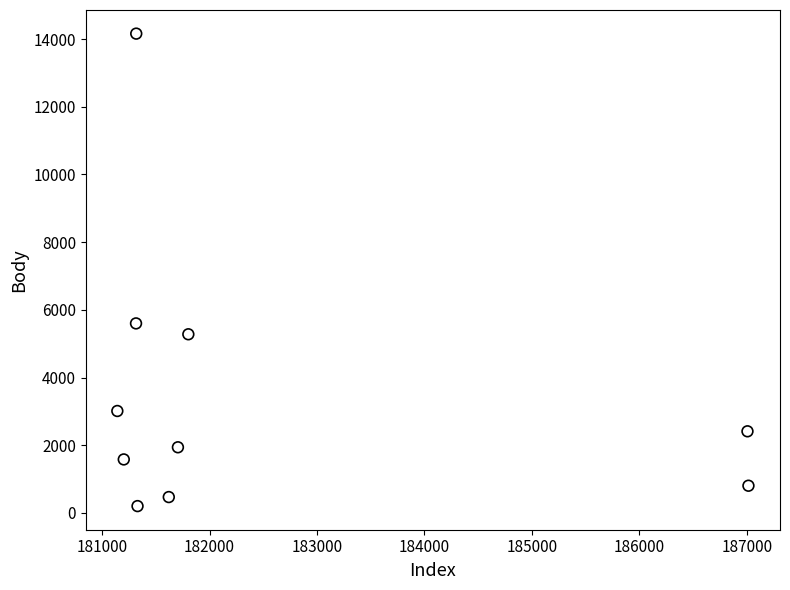

What Y value in the scatter plot is closest to 7182?

5600